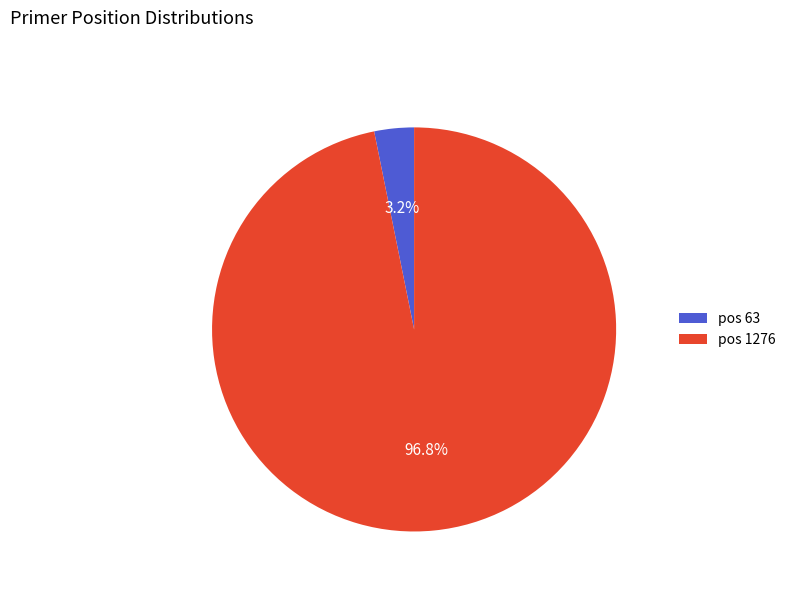

Rank the categories by value from lowest to highest.

pos 63, pos 1276